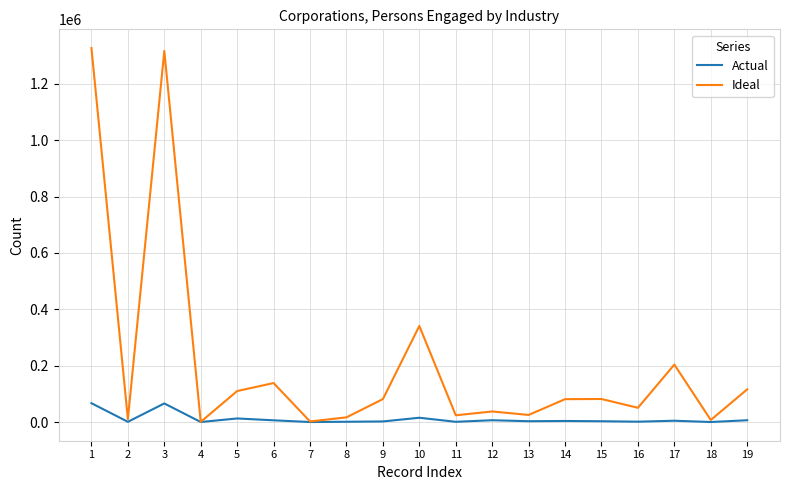

What is the greatest value displayed?

1327382